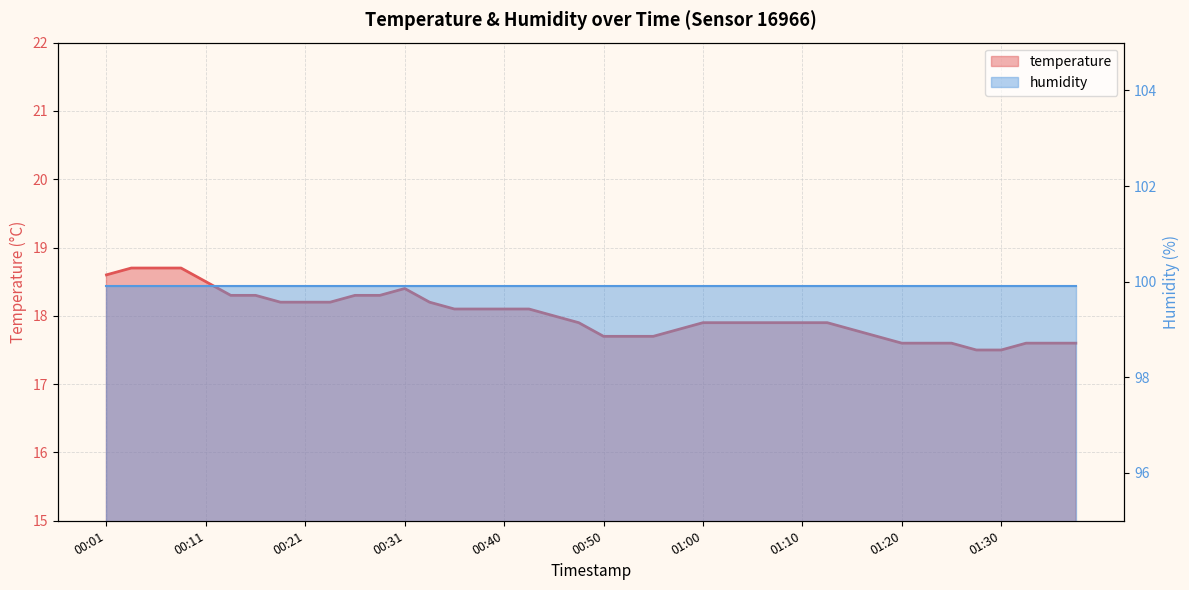

Does the chart display data point markers on the line(s)?

No